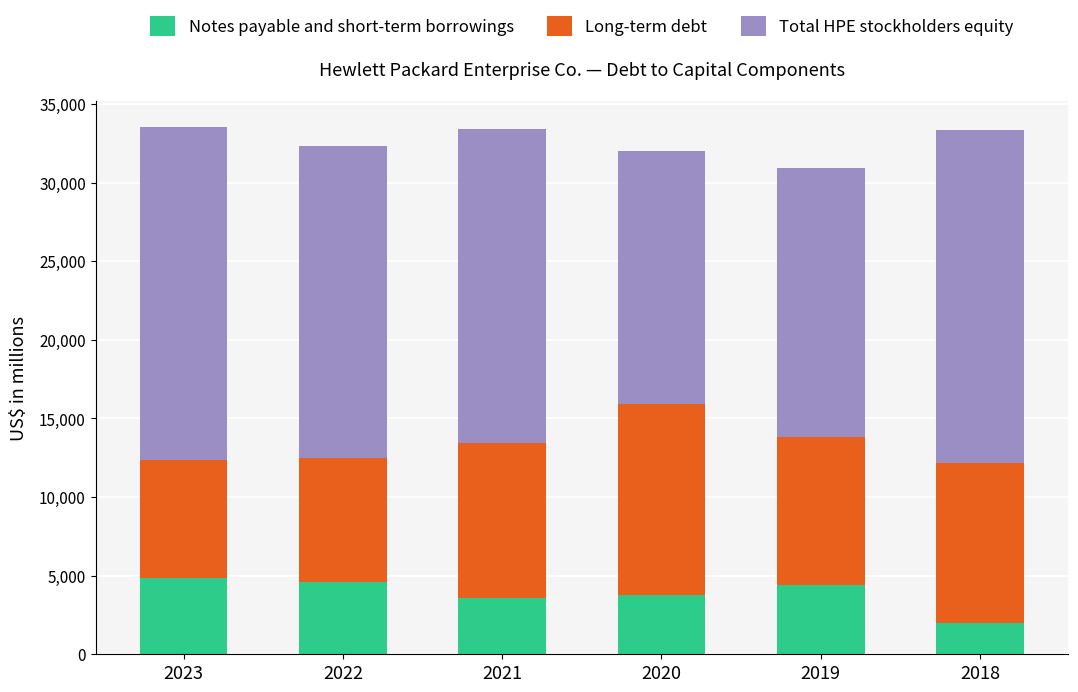

Count the number of data series in this chart.

3